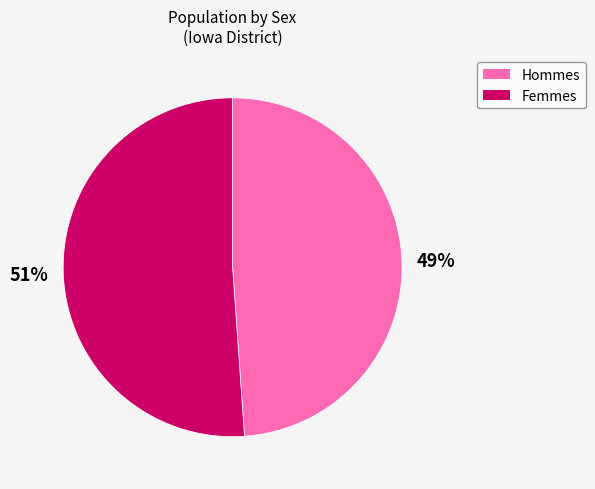

Count the number of slices in the pie.

2